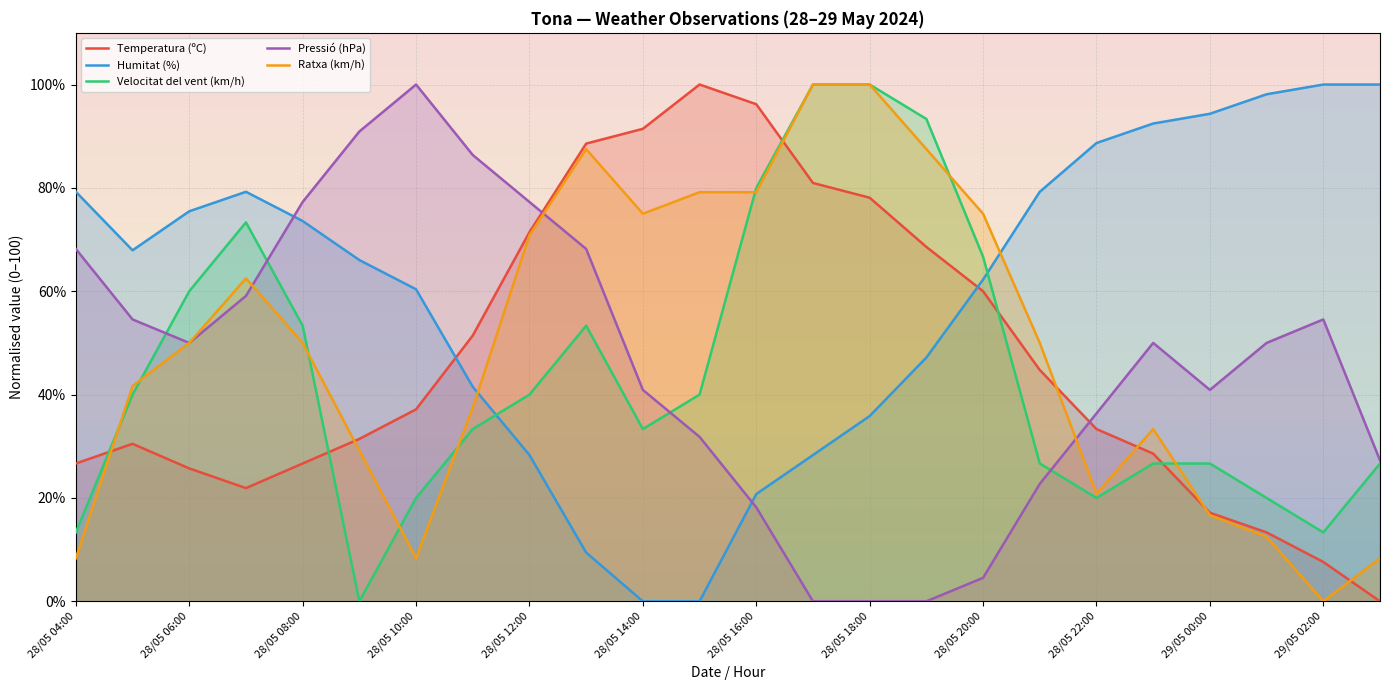

What is the spread (max minus min) of values at 13?

100.0